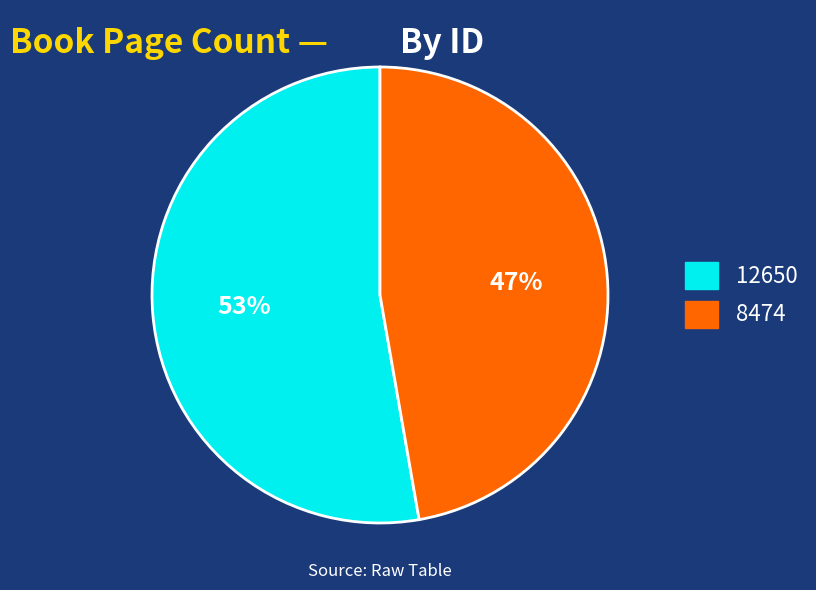

To the nearest percent, what is the average slice percentage?

50%